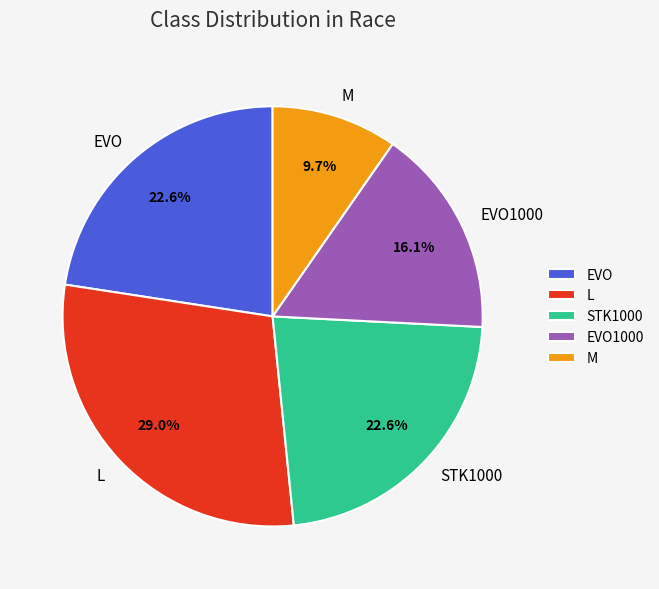

Approximately how many times larger is the value at STK1000 compared to M?

2.3